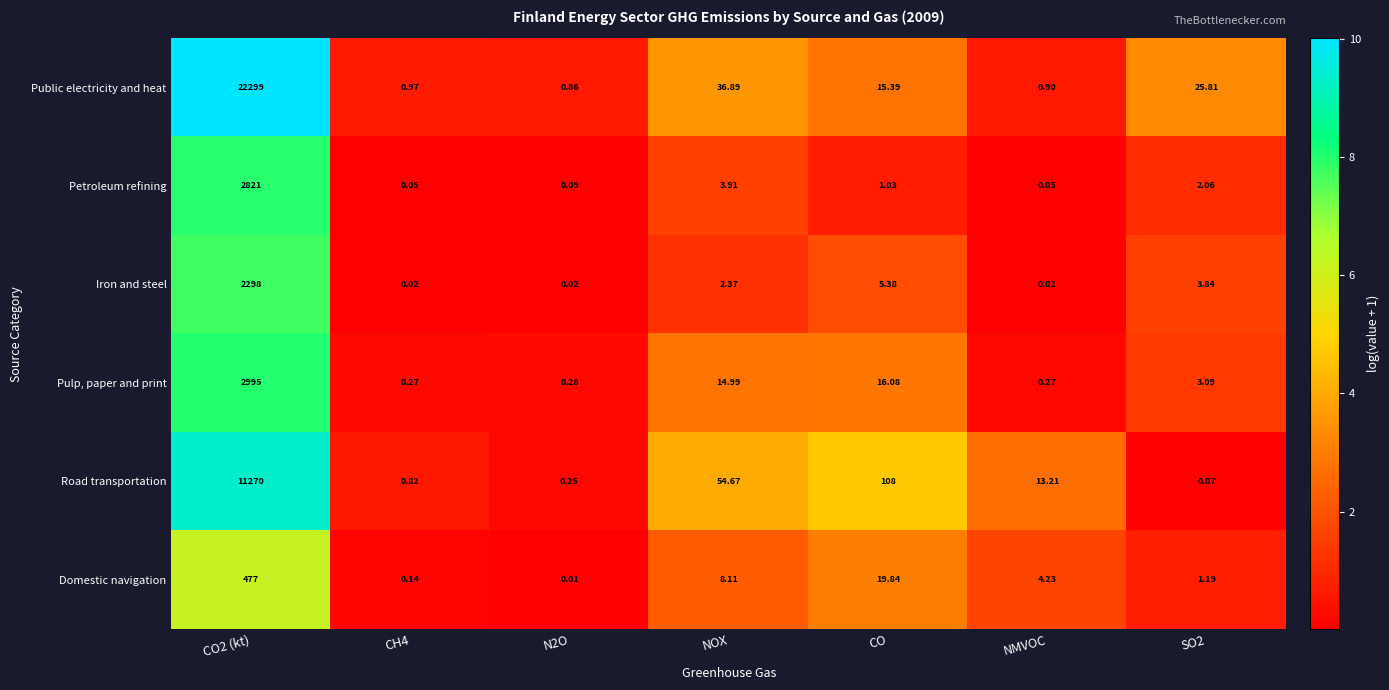

List the series in order of their peak value, lowest first.

Domestic navigation, Iron and steel, Petroleum refining, Pulp, paper and print, Road transportation, Public electricity and heat